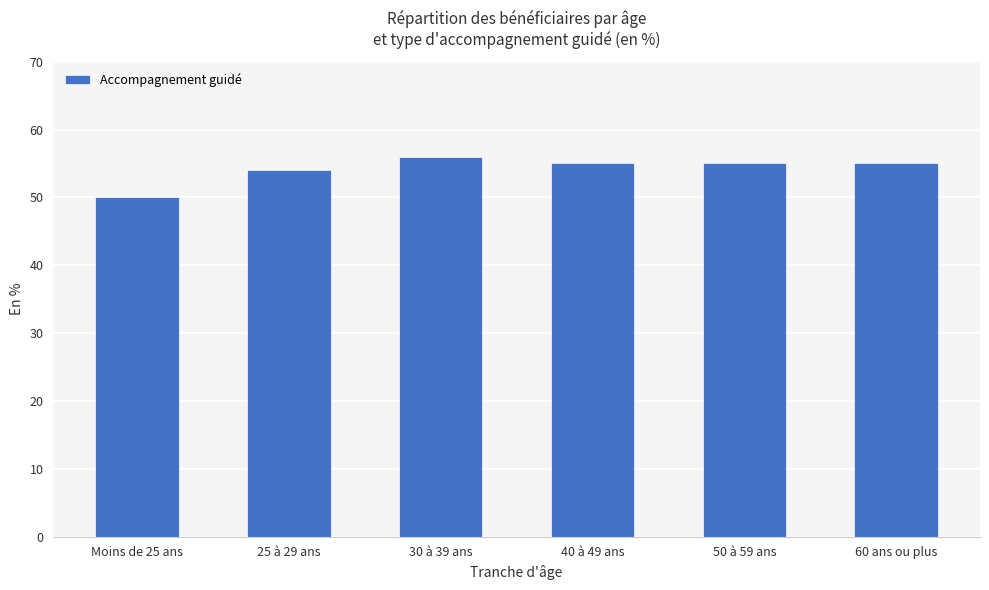

Which category has the highest value across all series?

30 à 39 ans